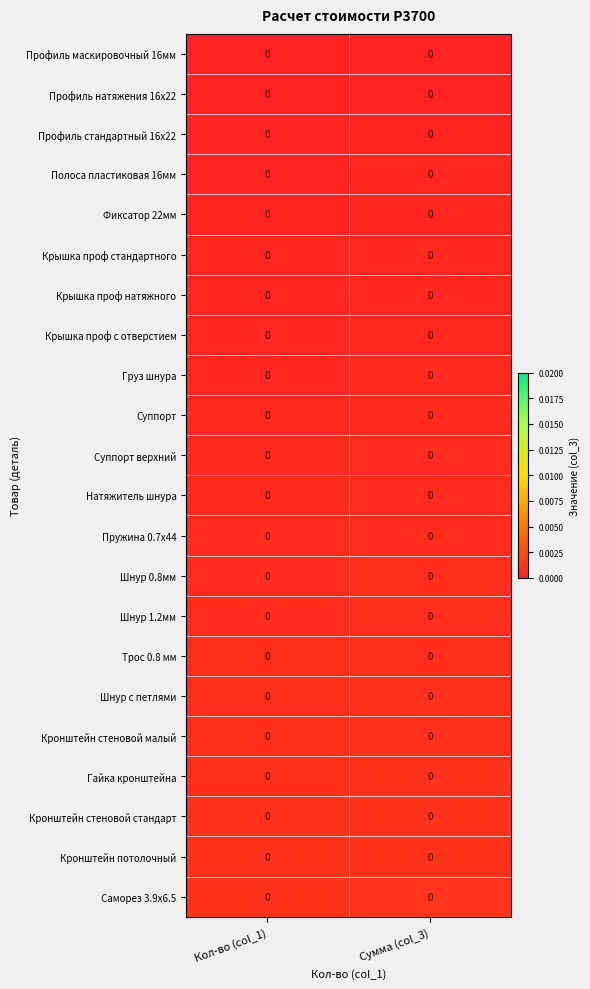

At which category is the sum across all series the highest?

Сумма (col_3)